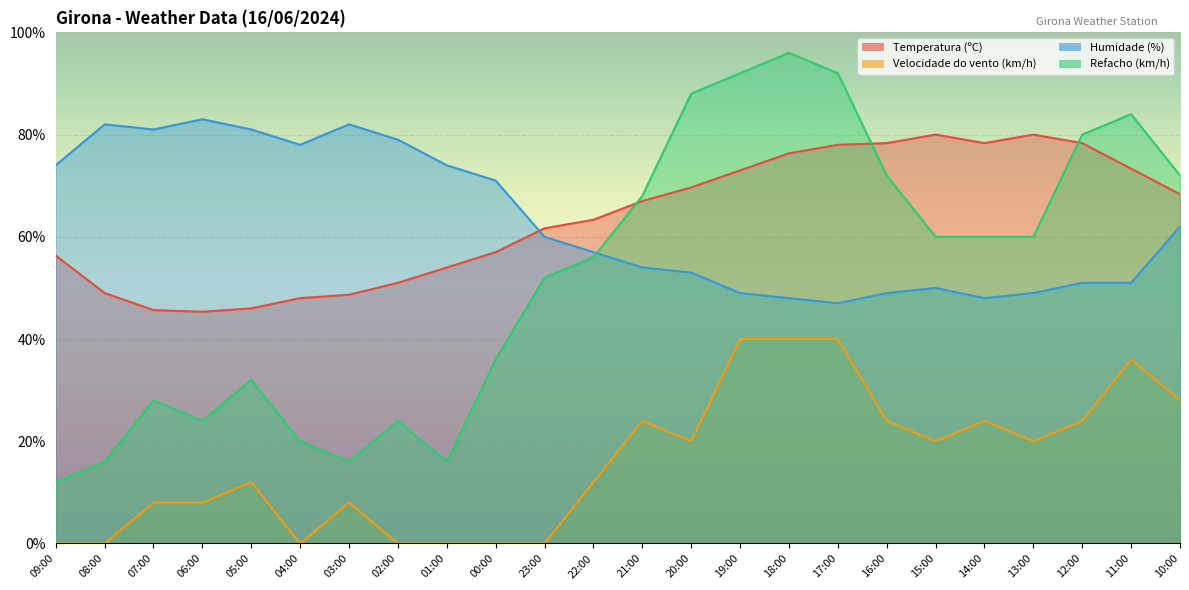

After their last crossing, which series has the higher values: Temperatura (ºC) or Refacho (km/h)?

Refacho (km/h)